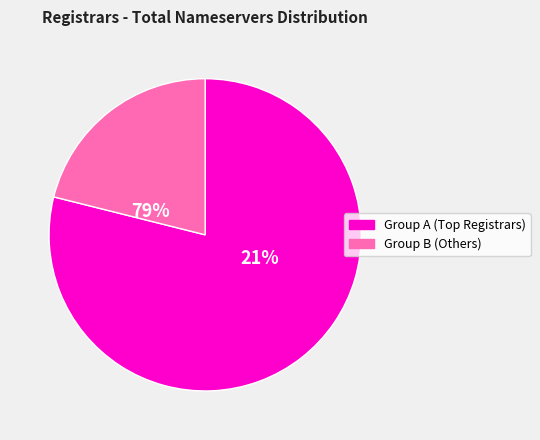

Is it true that DNC Holdings, Inc is 1% of the pie?

False